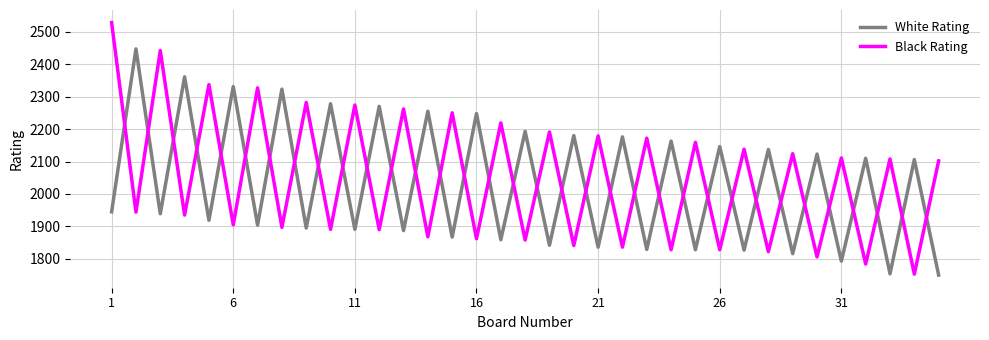

Count the number of data series in this chart.

2